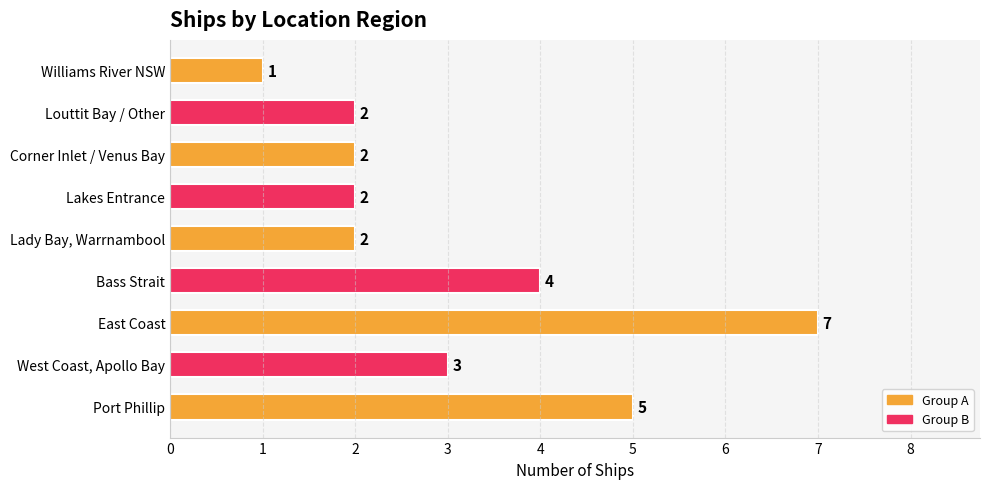

What is the minimum value shown in the chart?

1